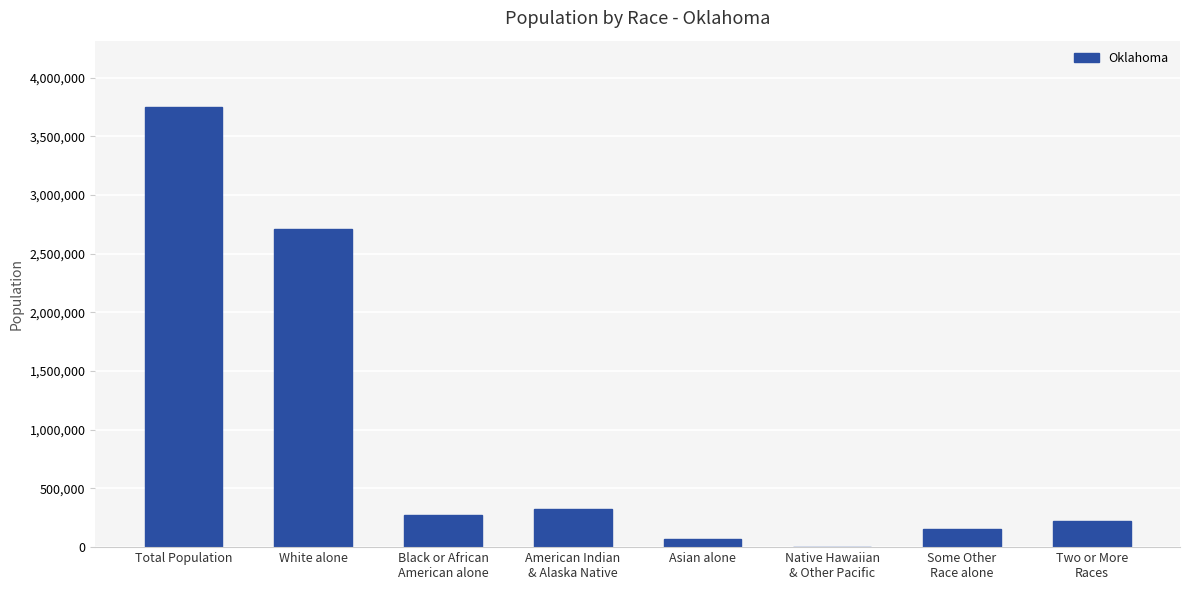

The chart shows a value of 3751351 at Total Population. True or false?

True